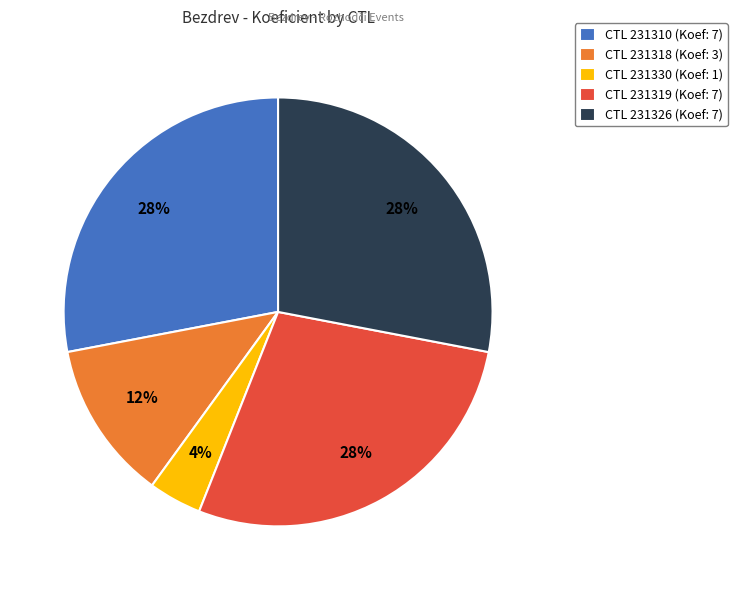

Is it true that CTL 231318 (Koef: 3) is 12% of the pie?

True